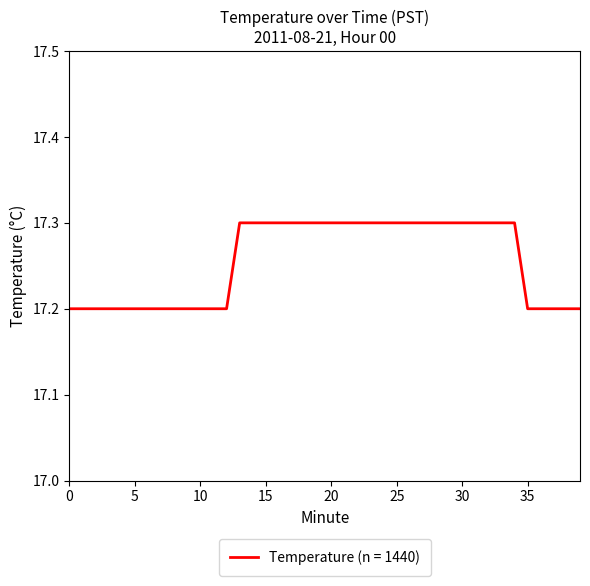

What is the smallest value displayed?

17.2